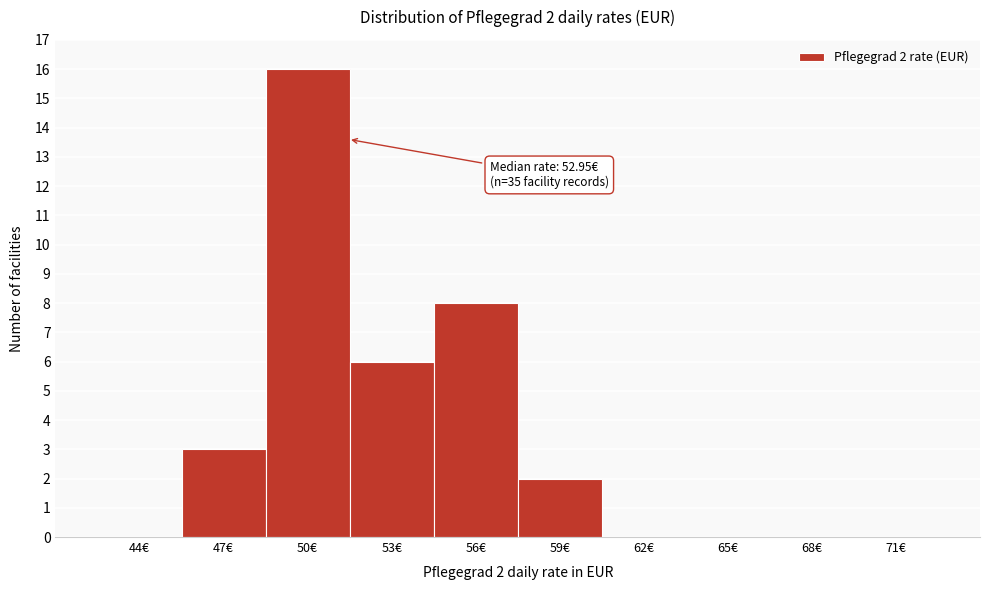

Reading left to right, list all the values displayed in this chart.

44€=0	47€=3	50€=16	53€=6	56€=8	59€=2	62€=0	65€=0	68€=0	71€=0